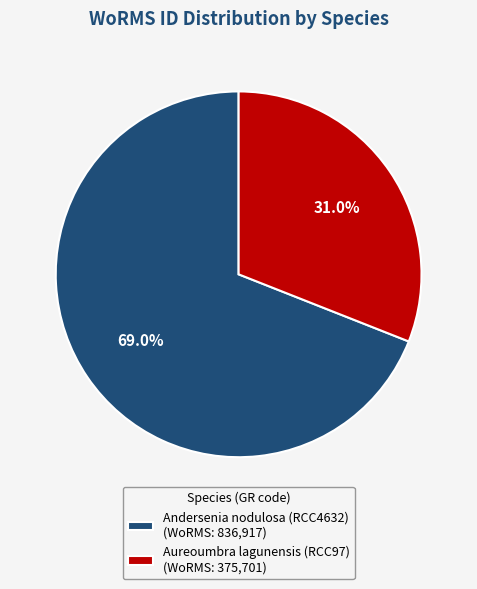

Between Aureoumbra lagunensis (RCC97) and Andersenia nodulosa (RCC4632), which is larger?

Andersenia nodulosa (RCC4632)